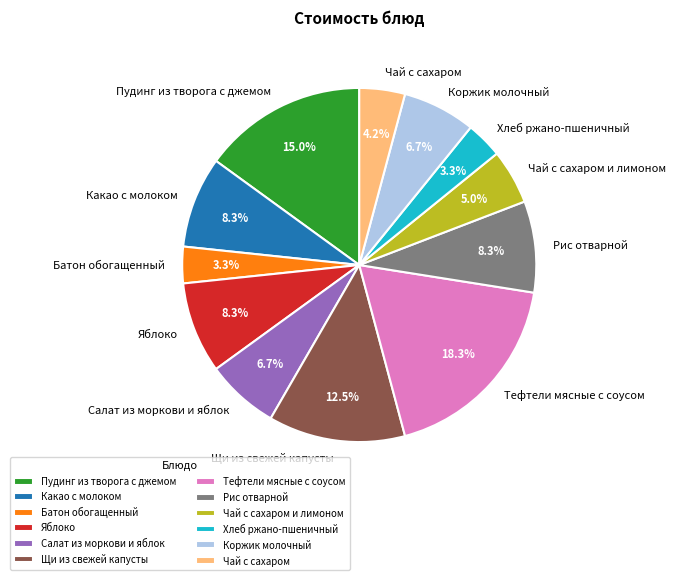

Is the sum of Хлеб ржано-пшеничный and Батон обогащенный greater than half?

No